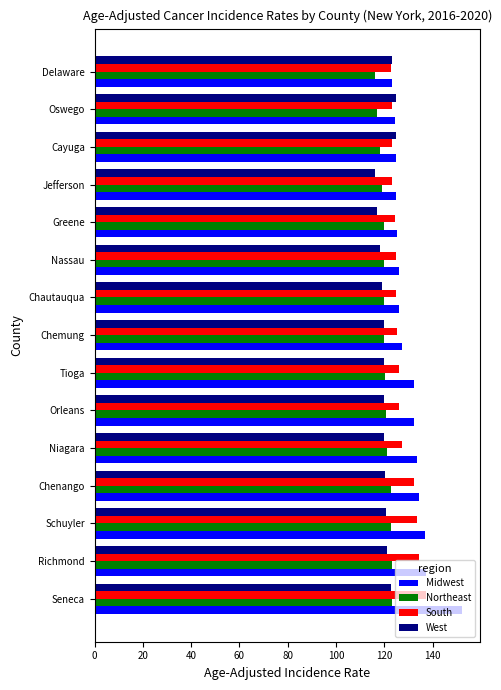

What is the maximum value shown in the chart?

152.0